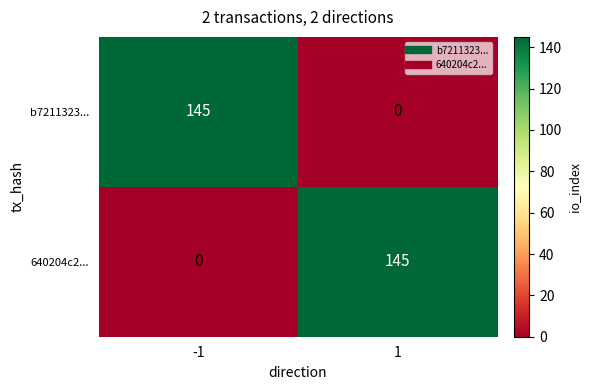

Reading right to left, transcribe all the data shown in this chart.

b7211323...: 1=0	-1=145
640204c2...: 1=145	-1=0